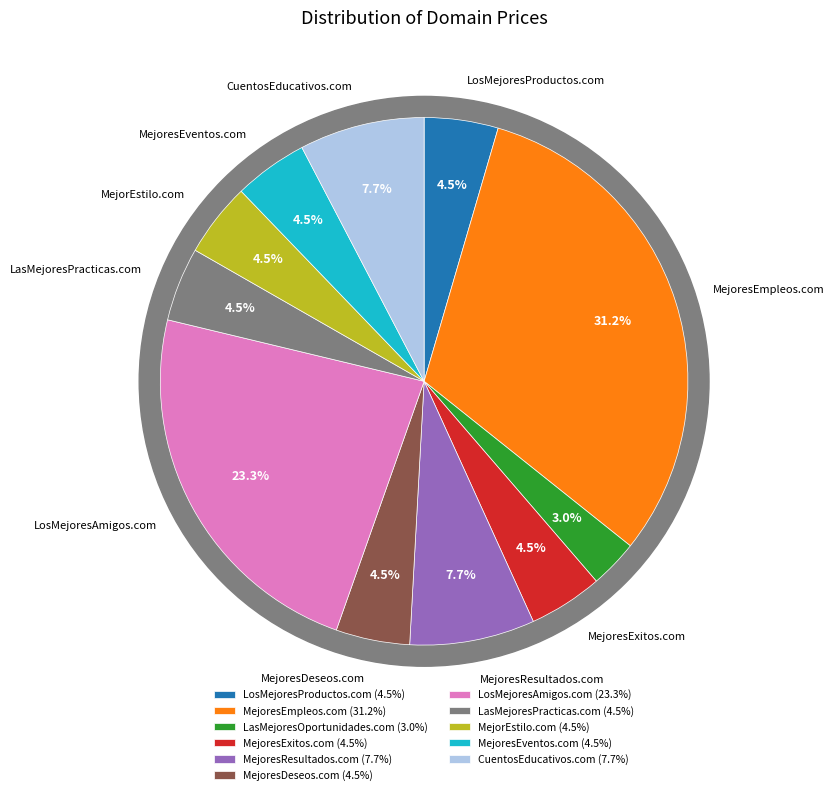

How many segments does this pie chart have?

11